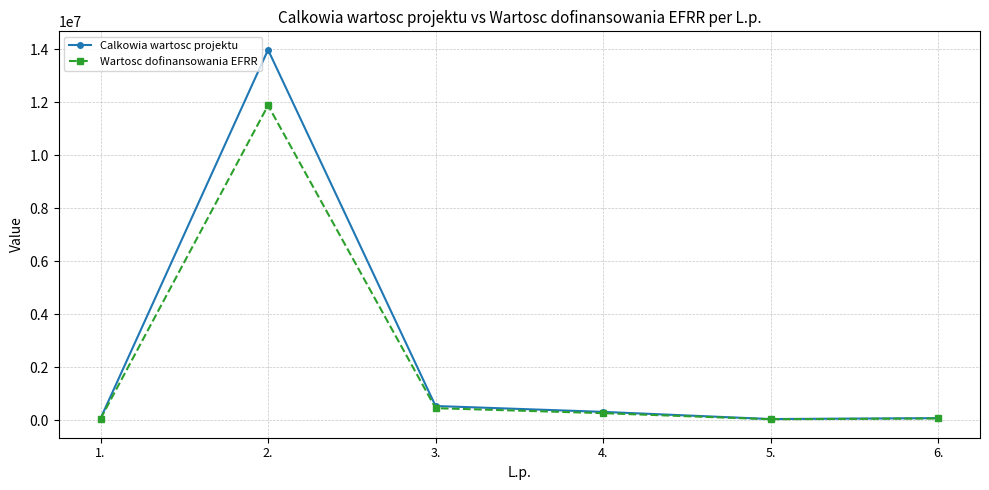

What is the difference between the highest and lowest values at 2.?

2097768.0